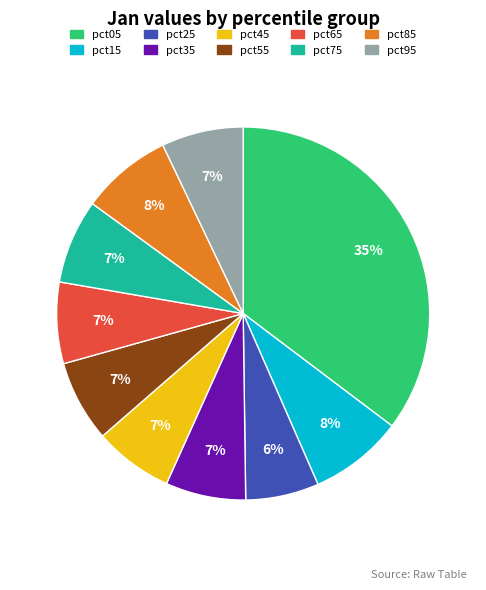

Do pct85 and pct25 together represent more than half of the pie?

No